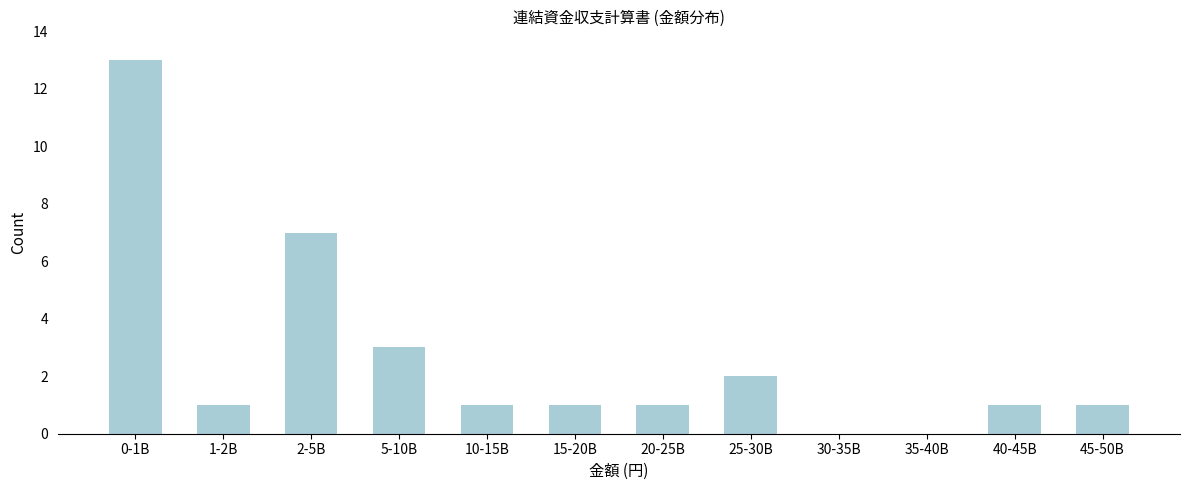

Reading left to right, transcribe all the data shown in this chart.

0-1B=13	1-2B=1	2-5B=7	5-10B=3	10-15B=1	15-20B=1	20-25B=1	25-30B=2	30-35B=0	35-40B=0	40-45B=1	45-50B=1